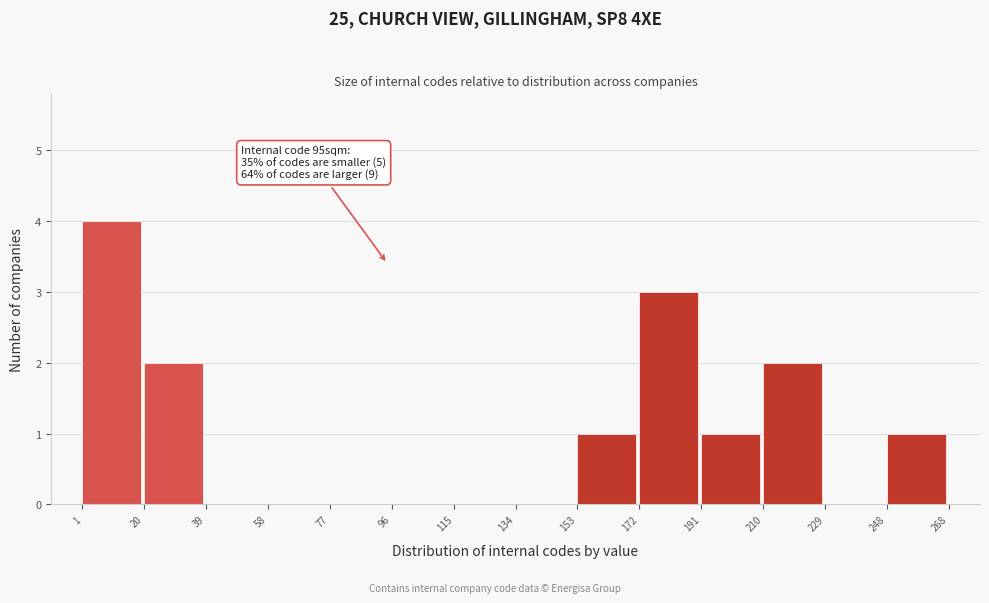

Over which range of the x-axis is the bar tallest?

1 to 20